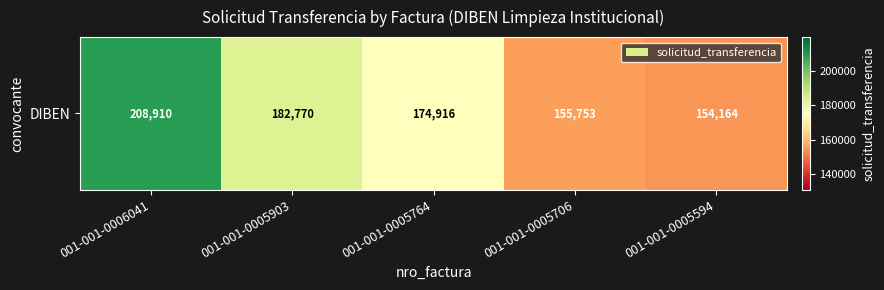

Approximately how many times larger is the value at 001-001-0006041 compared to 001-001-0005594?

1.4